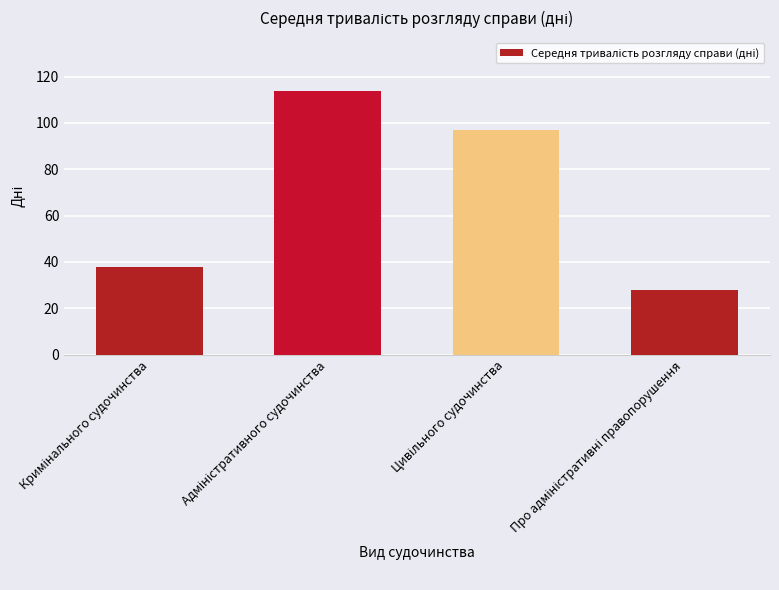

What is the sum of all values?

277